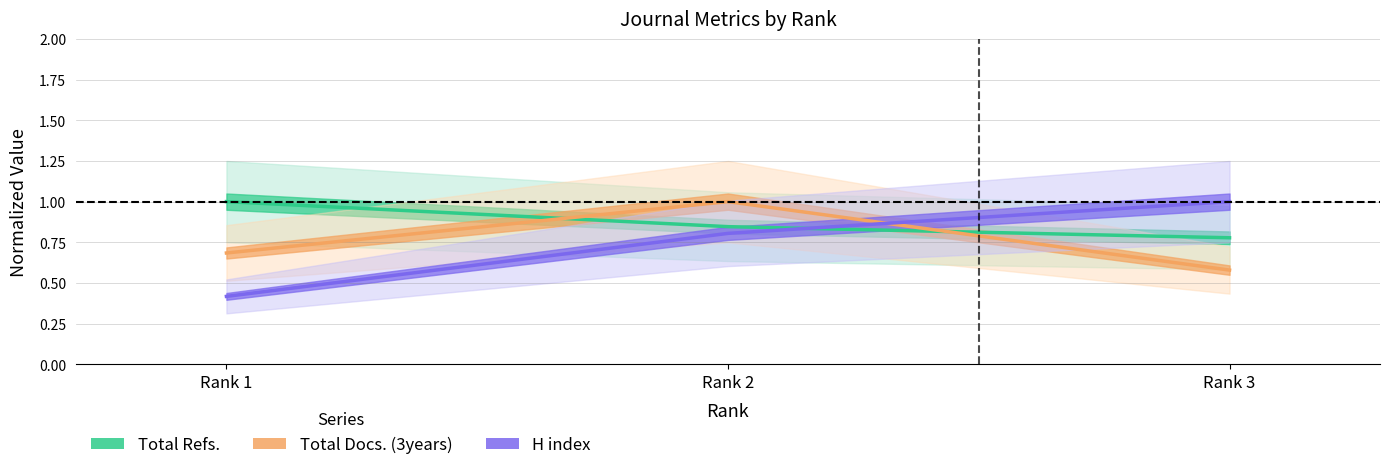

Reading right to left, transcribe all the data shown in this chart.

Total Refs.: 0.8	0.8	1.0
Total Docs. (3years): 0.6	1.0	0.7
H index: 1.0	0.8	0.4